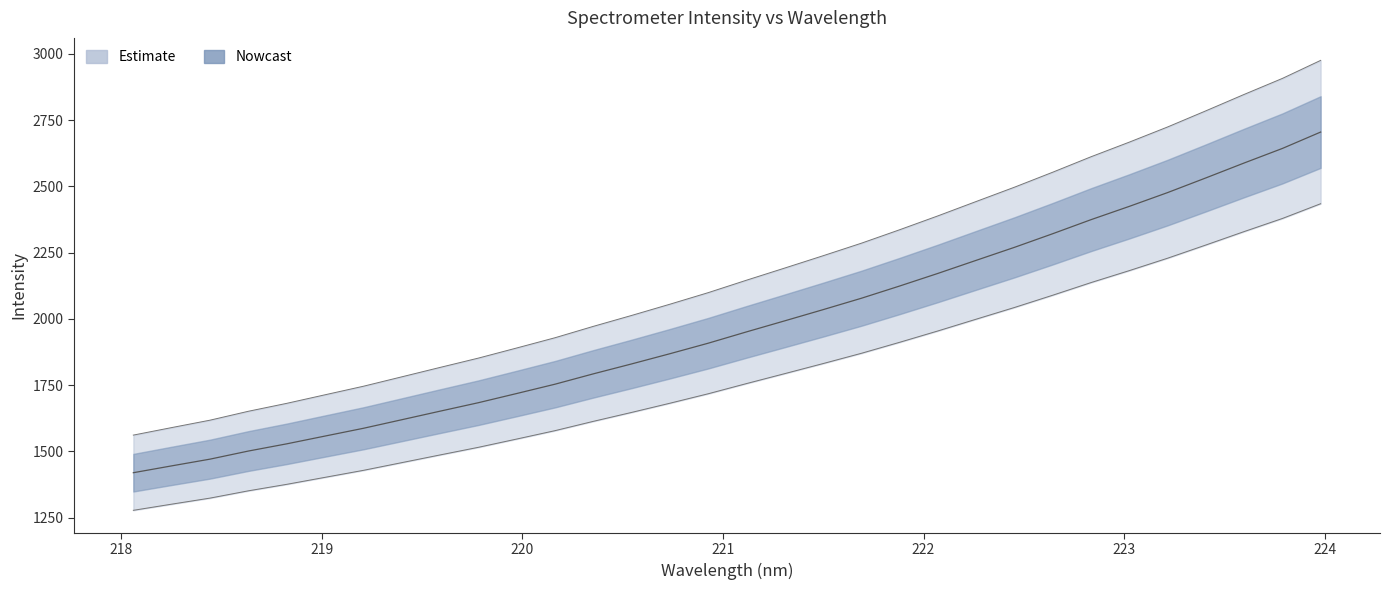

Which category has the lowest value across all series?

218.0596